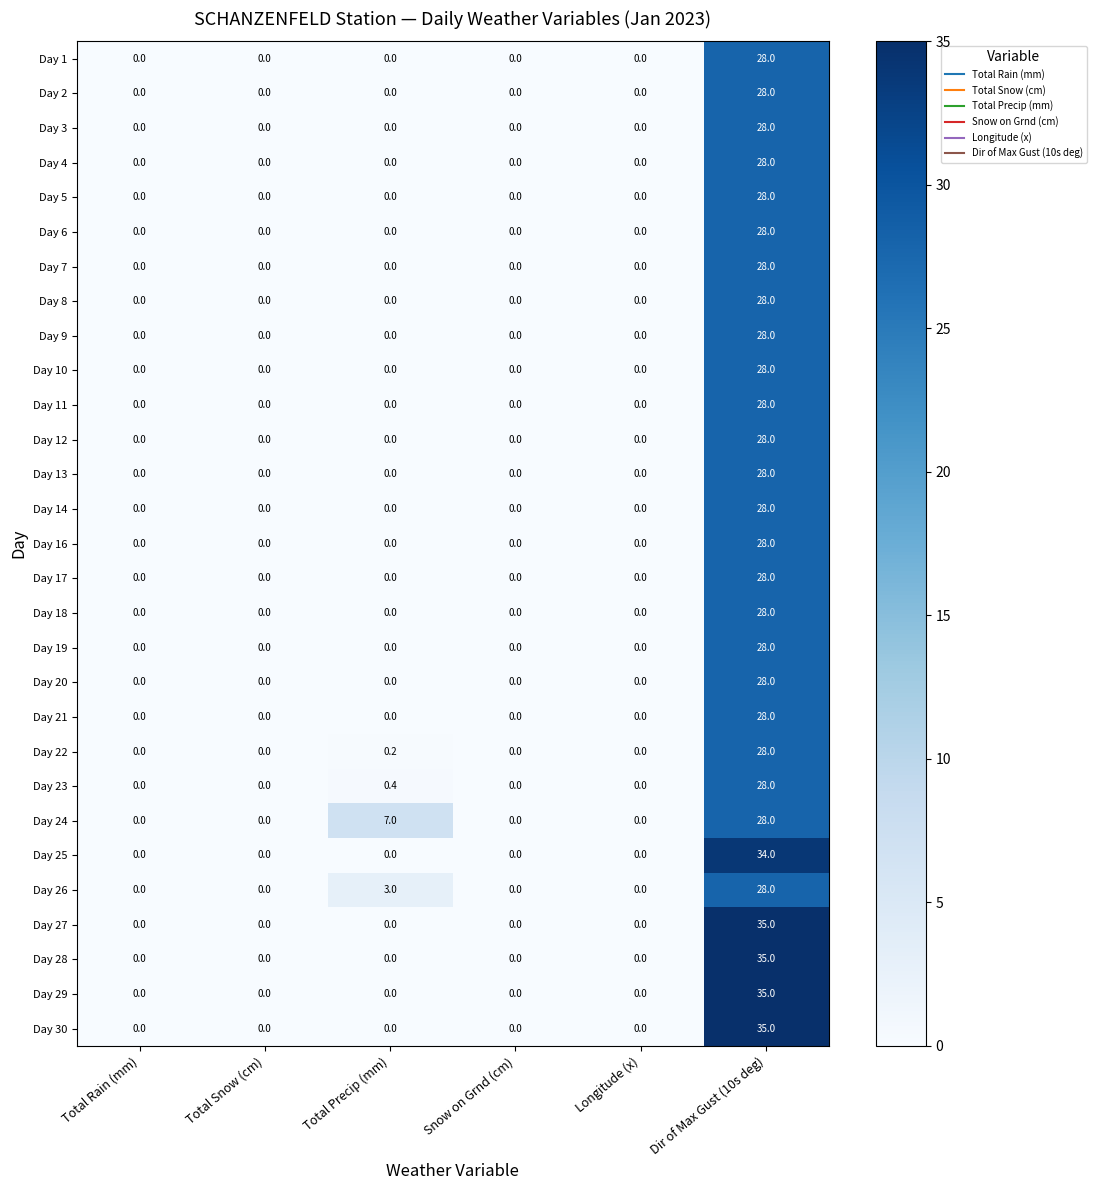

What is the highest value of the Day 30 series?

35.0